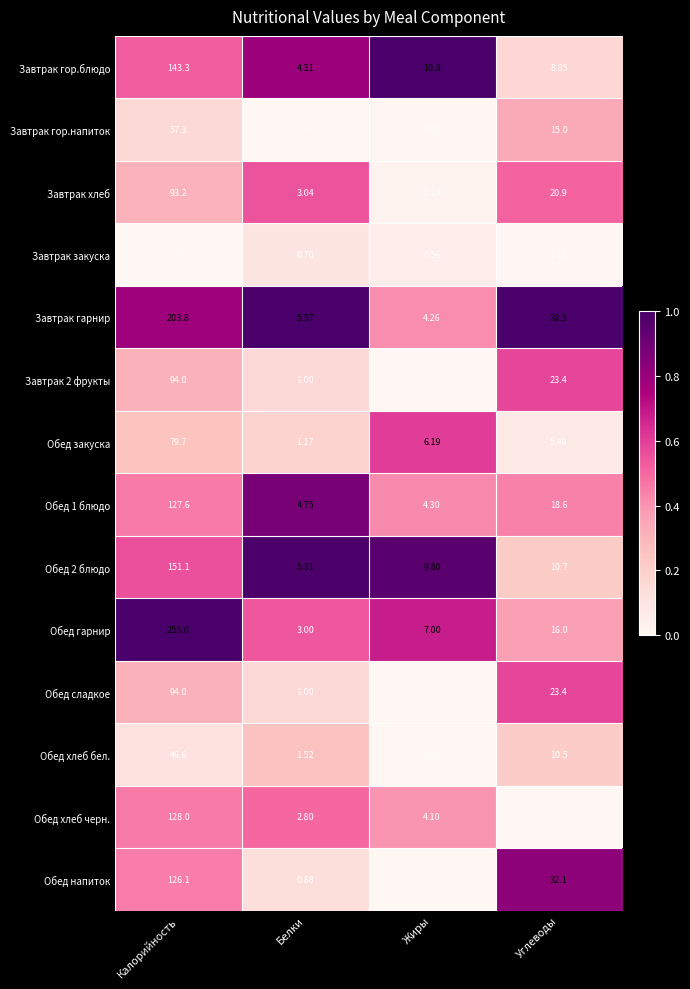

Count the number of data series in this chart.

14